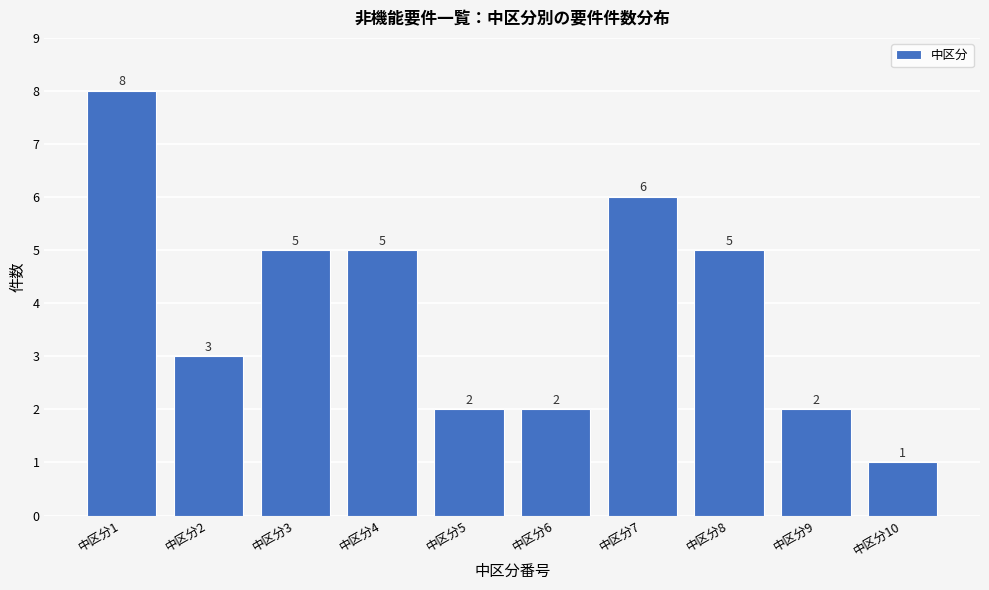

Reading right to left, extract all data points from this chart.

1	2	5	6	2	2	5	5	3	8